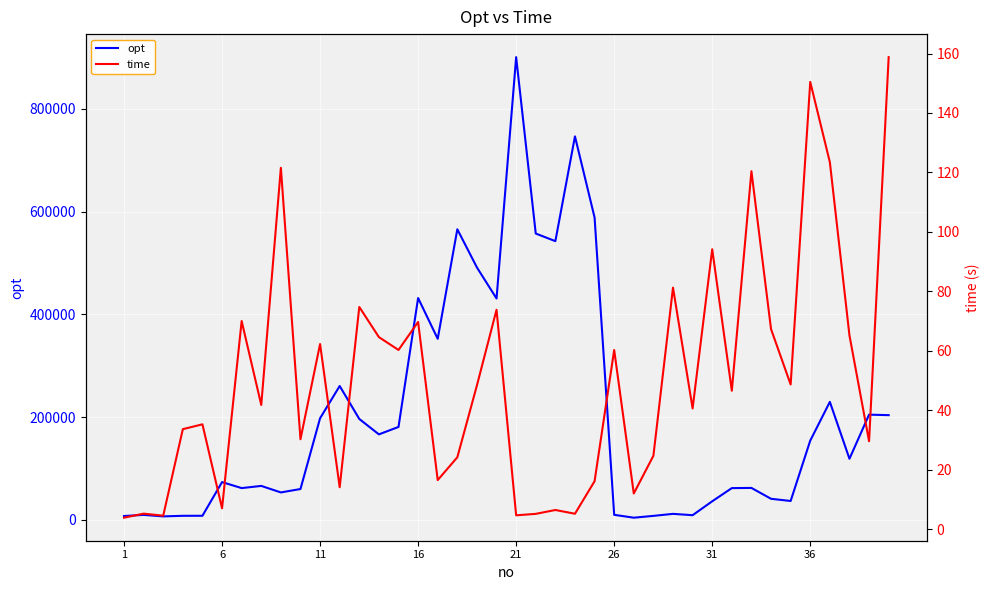

Rank the series by their average value, from lowest to highest.

time, opt